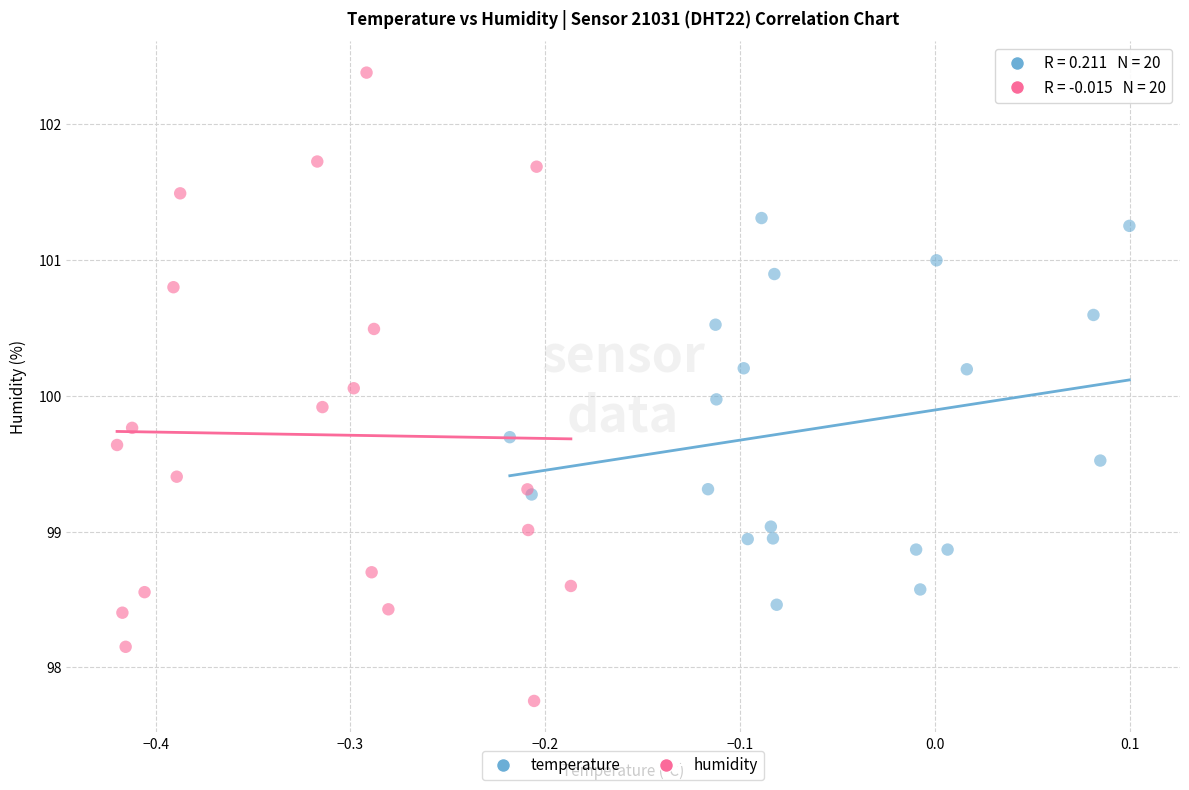

Which series reaches the maximum Y coordinate?

humidity